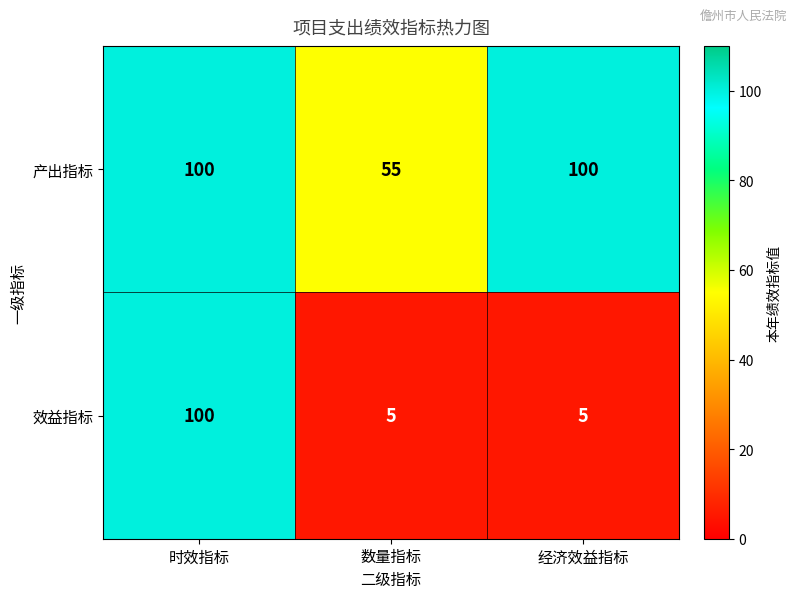

Reading left to right, transcribe all the data shown in this chart.

产出指标: 100	55	100
效益指标: 100	5	5